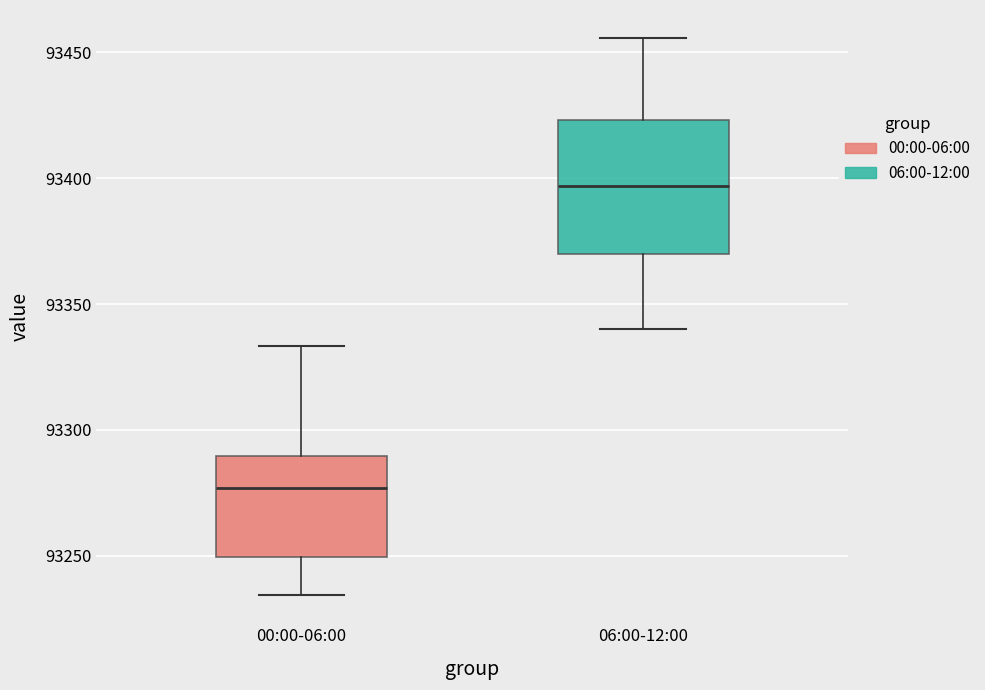

Which box's median line is the highest?

06:00-12:00